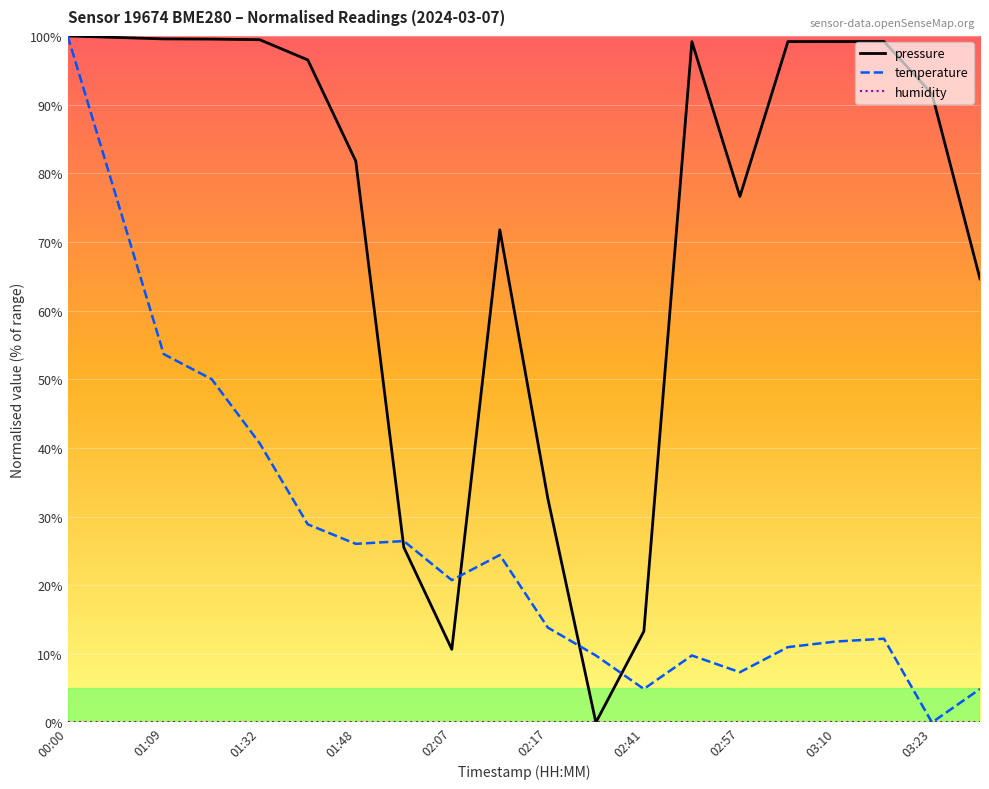

What is the maximum value shown in the chart?

100.0